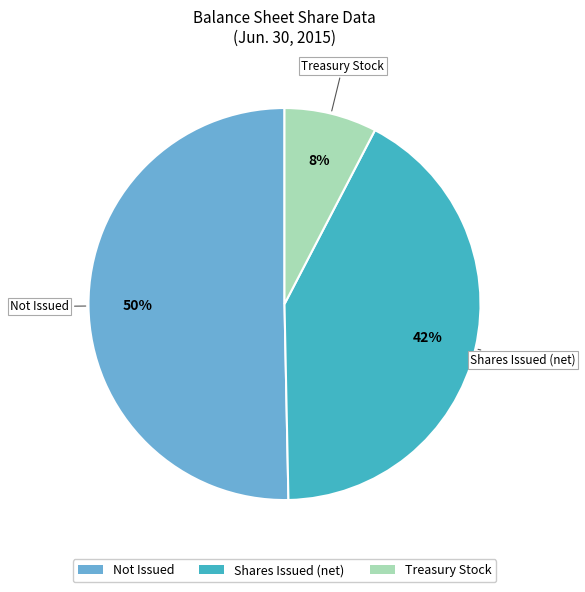

Which slice represents more than half of the pie?

Not Issued